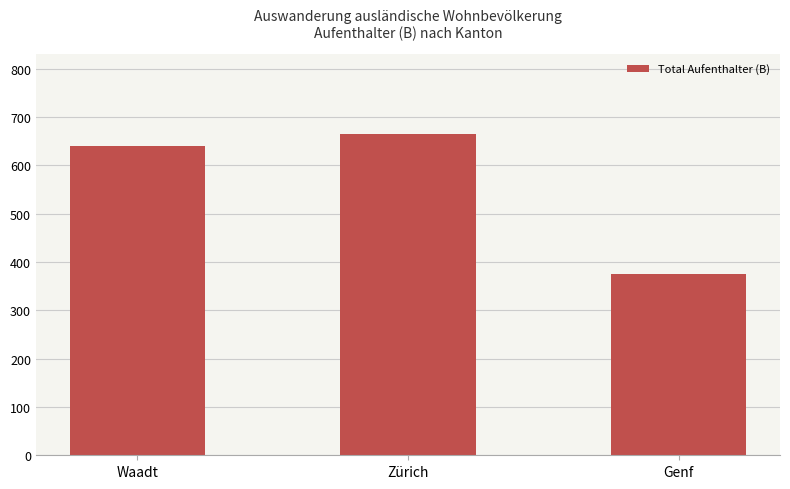

Which label corresponds to the largest value in the chart?

Zürich